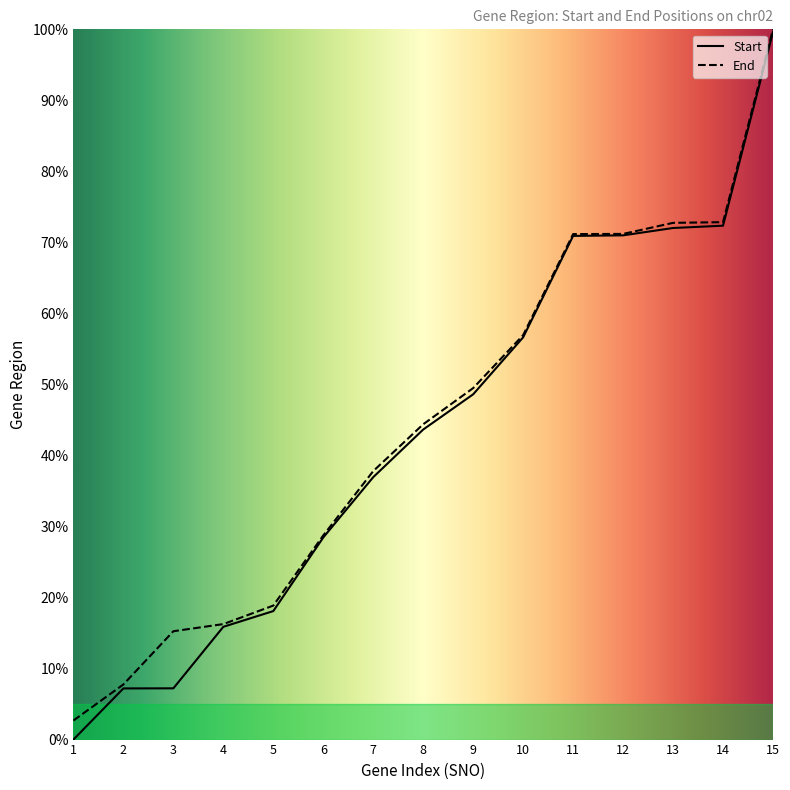

Is this an area chart (filled region under the line)?

No